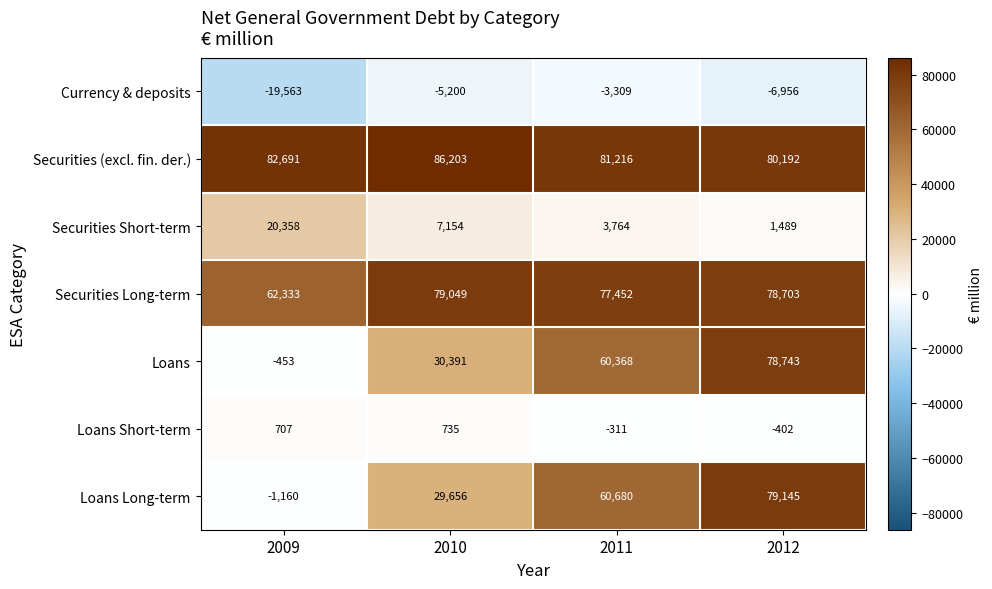

Where is Securities Short-term nearest to the value 10923?

2010